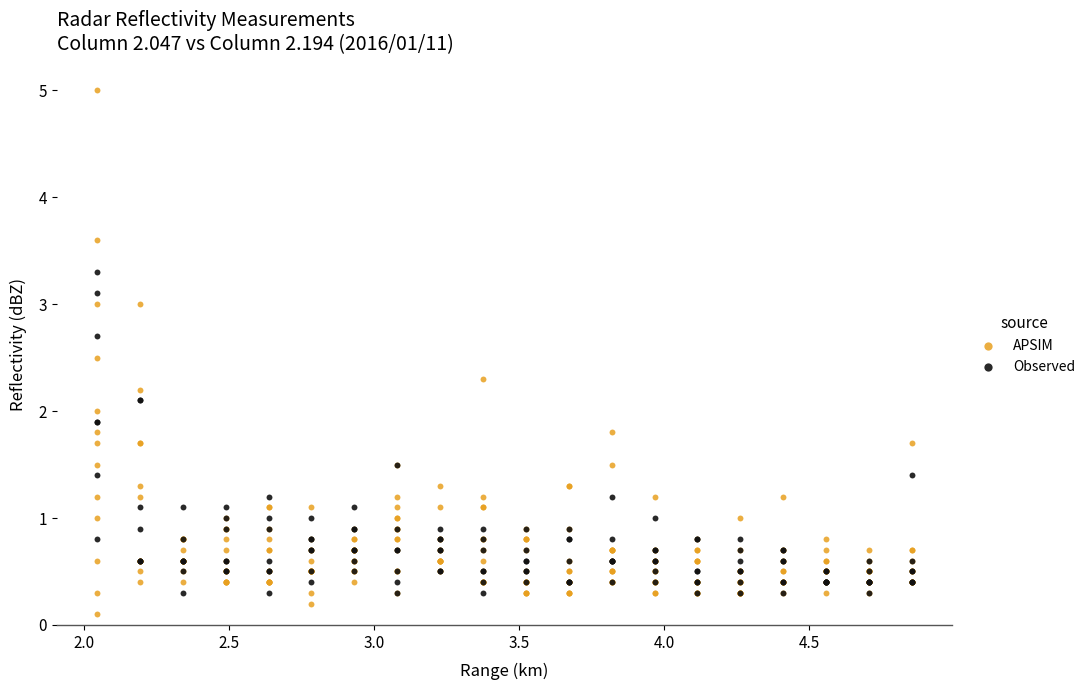

Which series has the largest Y range (max minus min)?

APSIM